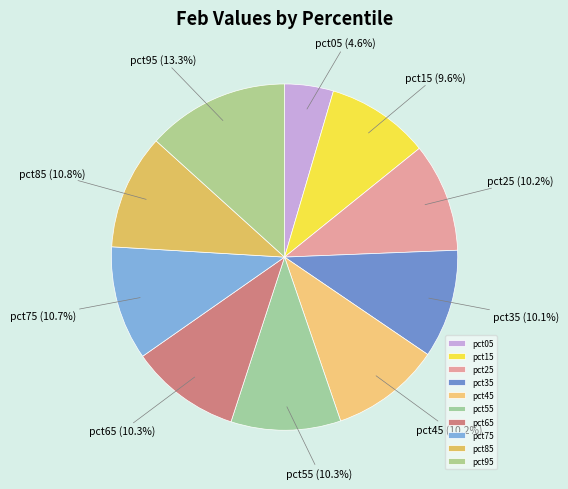

Count the number of slices in the pie.

10